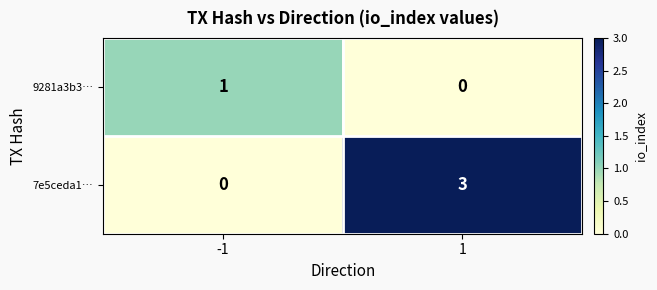

Reading left to right, extract all data points from this chart.

9281a3b3…: 1	0
7e5ceda1…: 0	3